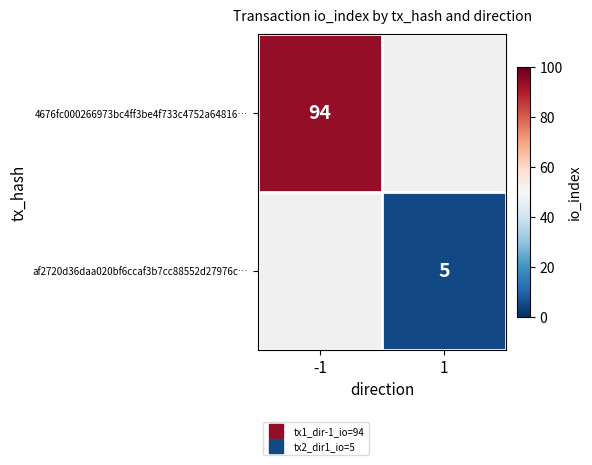

How many positive values does the af2720d36daa020bf6ccaf3b7cc88552d27976c… series have?

1